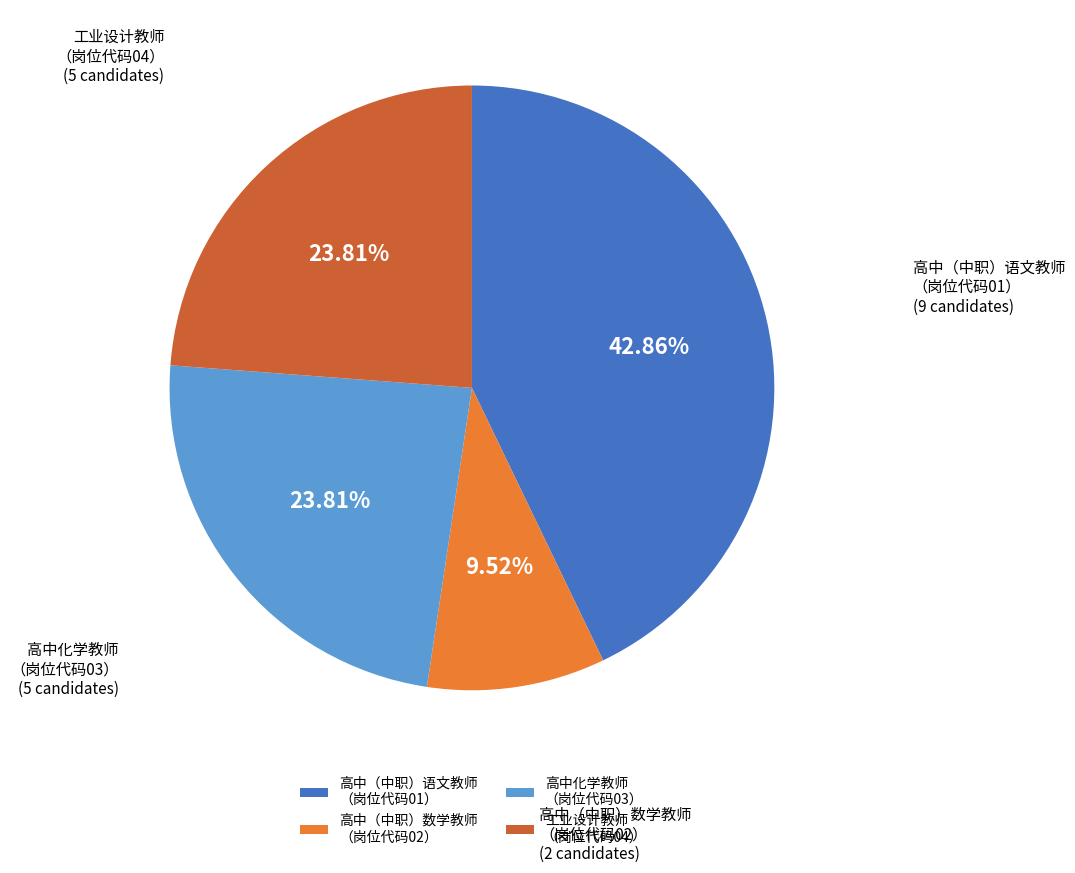

Which category has the smallest portion of the pie?

高中（中职）数学教师 （岗位代码02）